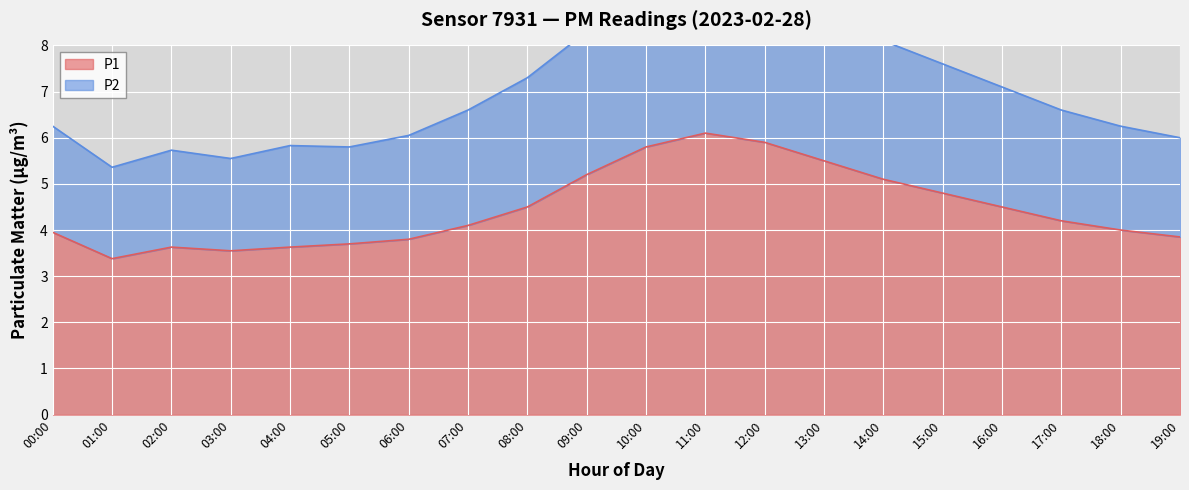

Reading left to right, transcribe all the data shown in this chart.

P1: 00:00=4.0	01:00=3.4	02:00=3.6	03:00=3.5	04:00=3.6	05:00=3.7	06:00=3.8	07:00=4.1	08:00=4.5	09:00=5.2	10:00=5.8	11:00=6.1	12:00=5.9	13:00=5.5	14:00=5.1	15:00=4.8	16:00=4.5	17:00=4.2	18:00=4.0	19:00=3.9
P2: 00:00=6.2	01:00=5.4	02:00=5.7	03:00=5.5	04:00=5.8	05:00=5.8	06:00=6.0	07:00=6.6	08:00=7.3	09:00=8.3	10:00=9.2	11:00=9.7	12:00=9.4	13:00=8.7	14:00=8.1	15:00=7.6	16:00=7.1	17:00=6.6	18:00=6.2	19:00=6.0